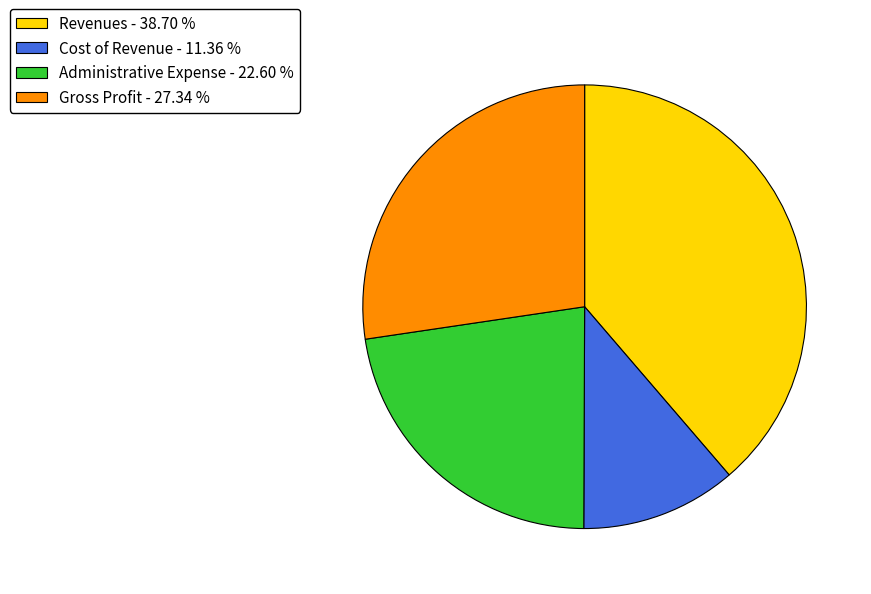

Which slice is the largest?

Revenues